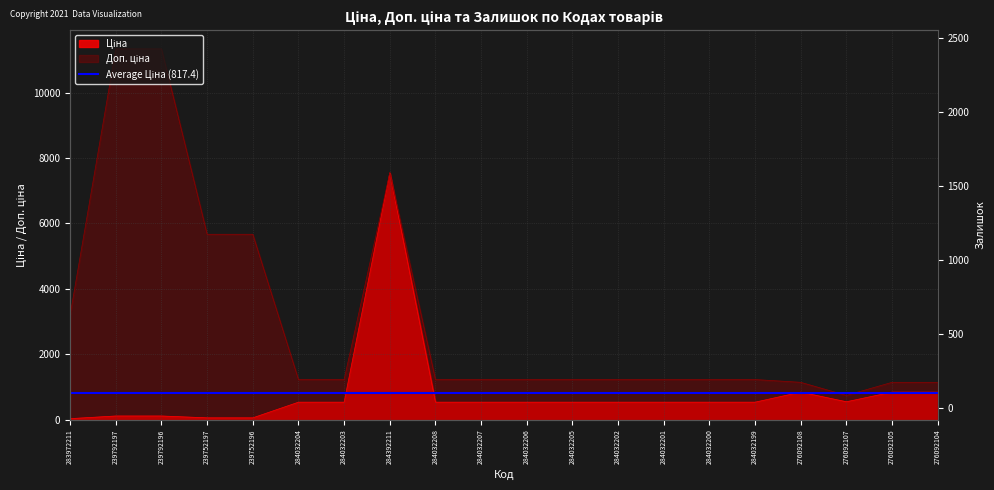

What is the label of the 10th point from the left?

284032207